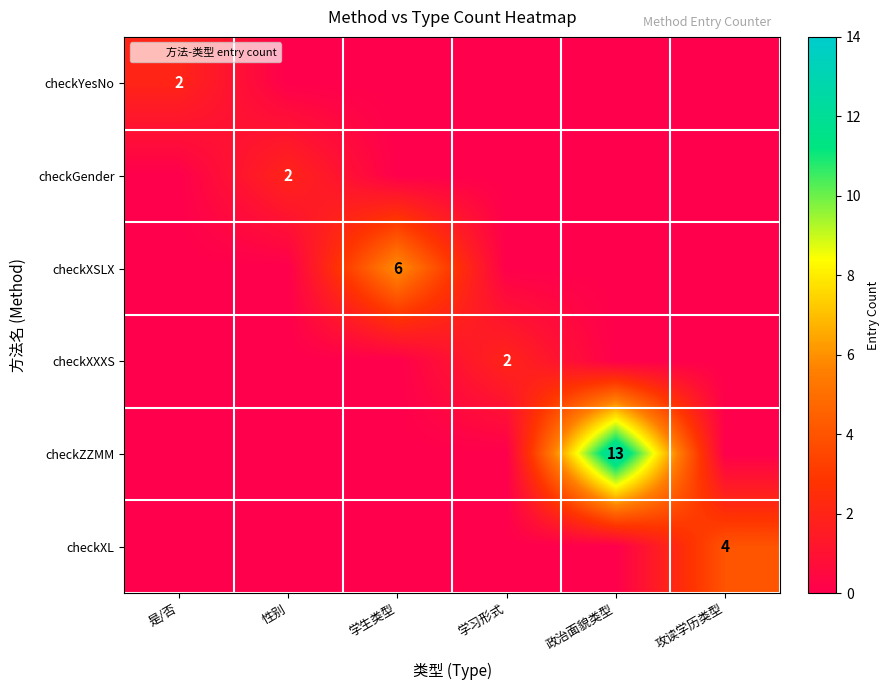

The value of checkYesNo at 是/否 is 2. True or false?

True